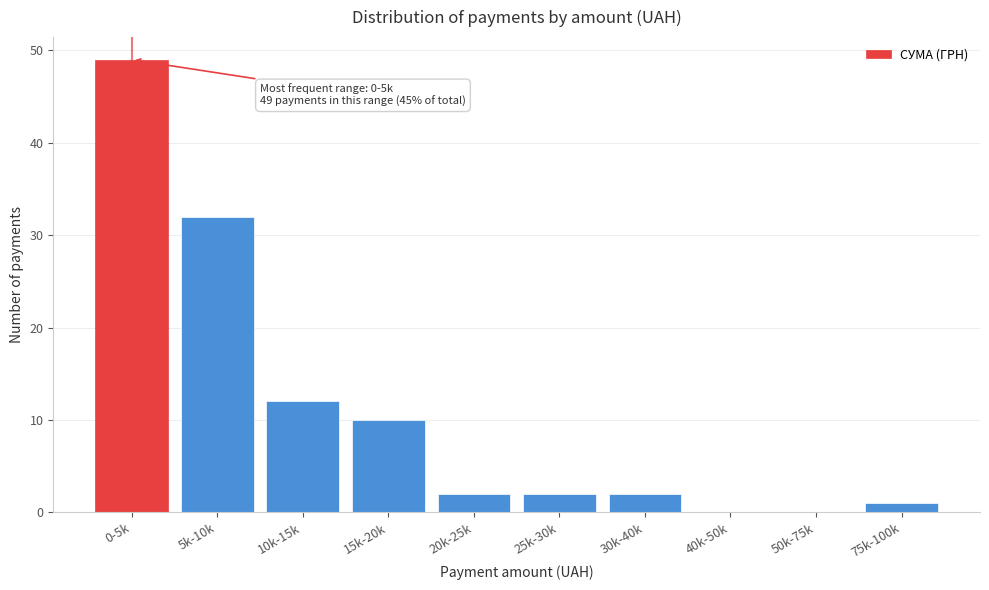

Reading left to right, what are all the values shown in this chart?

0-5k=49	5k-10k=32	10k-15k=12	15k-20k=10	20k-25k=2	25k-30k=2	30k-40k=2	40k-50k=0	50k-75k=0	75k-100k=1